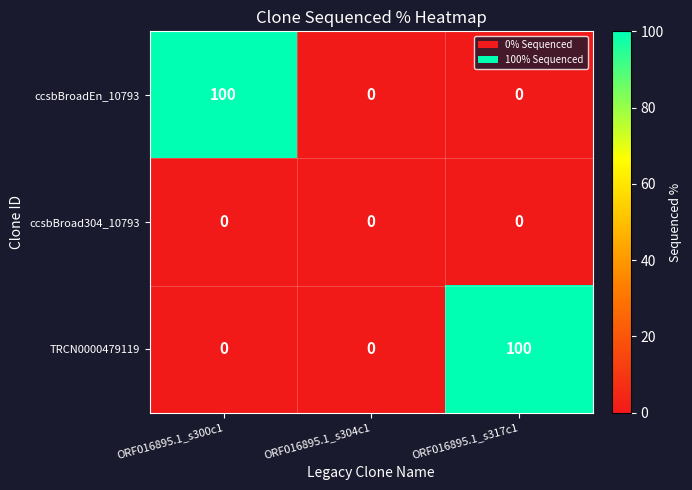

What is the difference between the maximum and second lowest values in the ccsbBroadEn_10793 series?

100